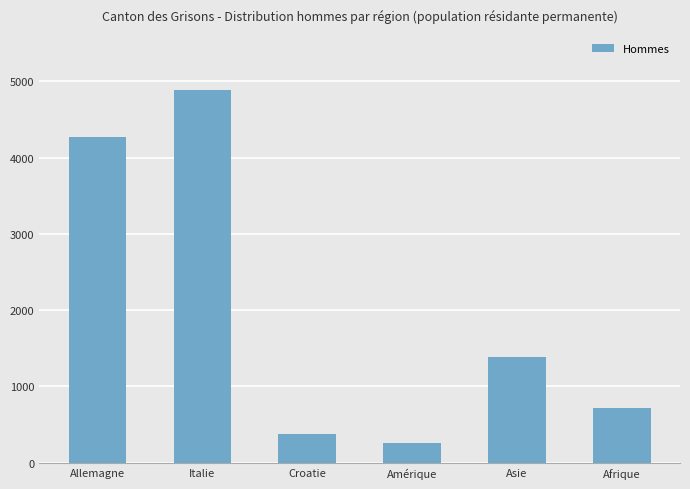

Which label corresponds to the largest value in the chart?

Italie